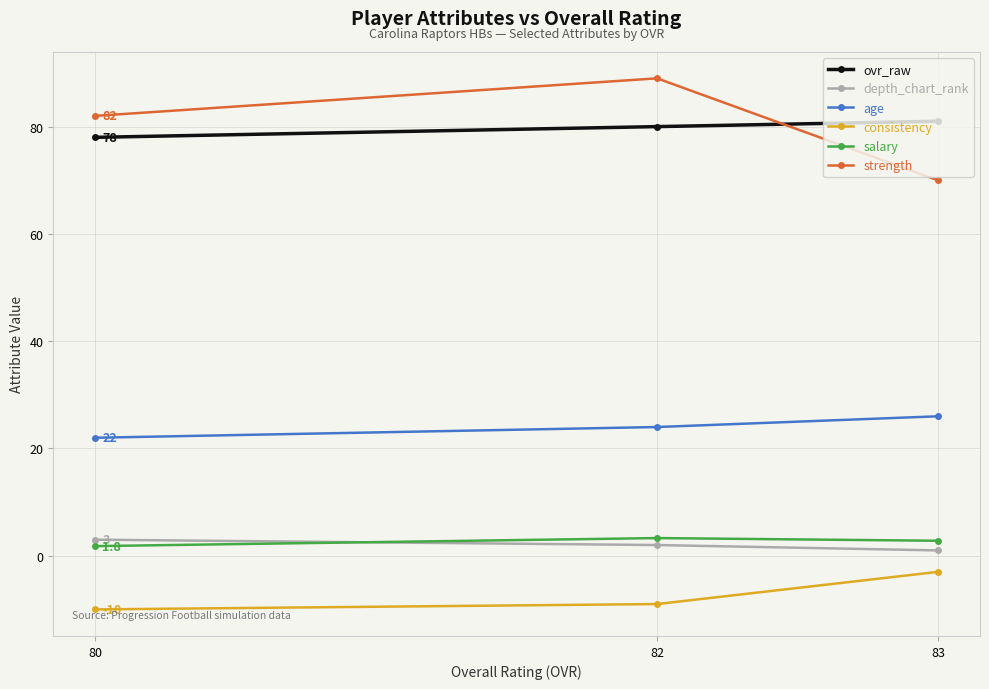

Reading right to left, what are all the values shown in this chart?

ovr_raw: 83=81.0	82=80.0	80=78.0
depth_chart_rank: 83=1.0	82=2.0	80=3.0
age: 83=26.0	82=24.0	80=22.0
consistency: 83=-3.0	82=-9.0	80=-10.0
salary: 83=2.8	82=3.3	80=1.8
strength: 83=70.0	82=89.0	80=82.0